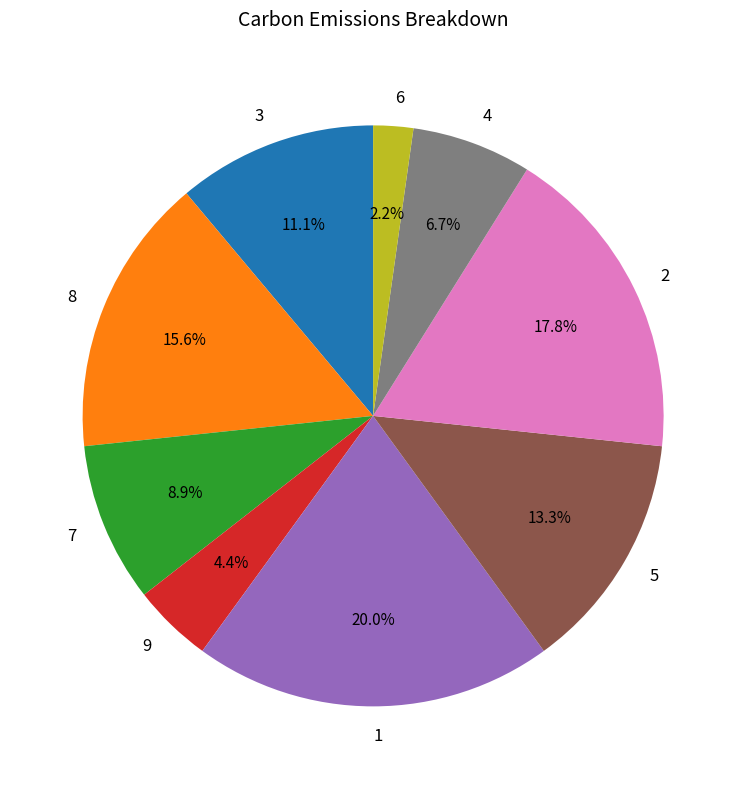

Which has a higher value, 3 or 7?

3